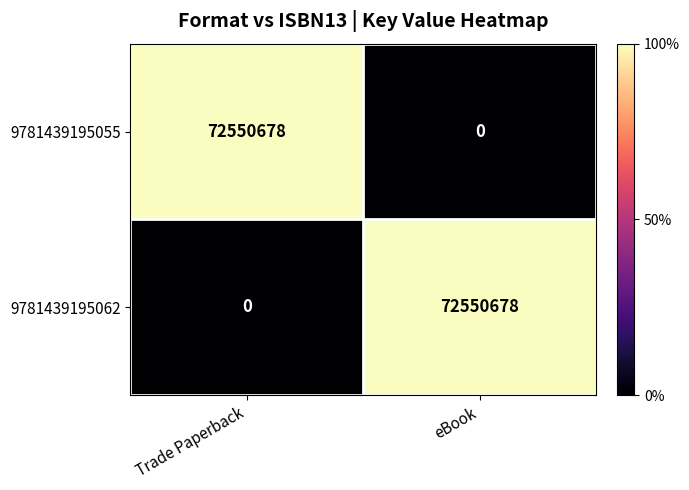

What is the sum of all 9781439195055 values?

72550678